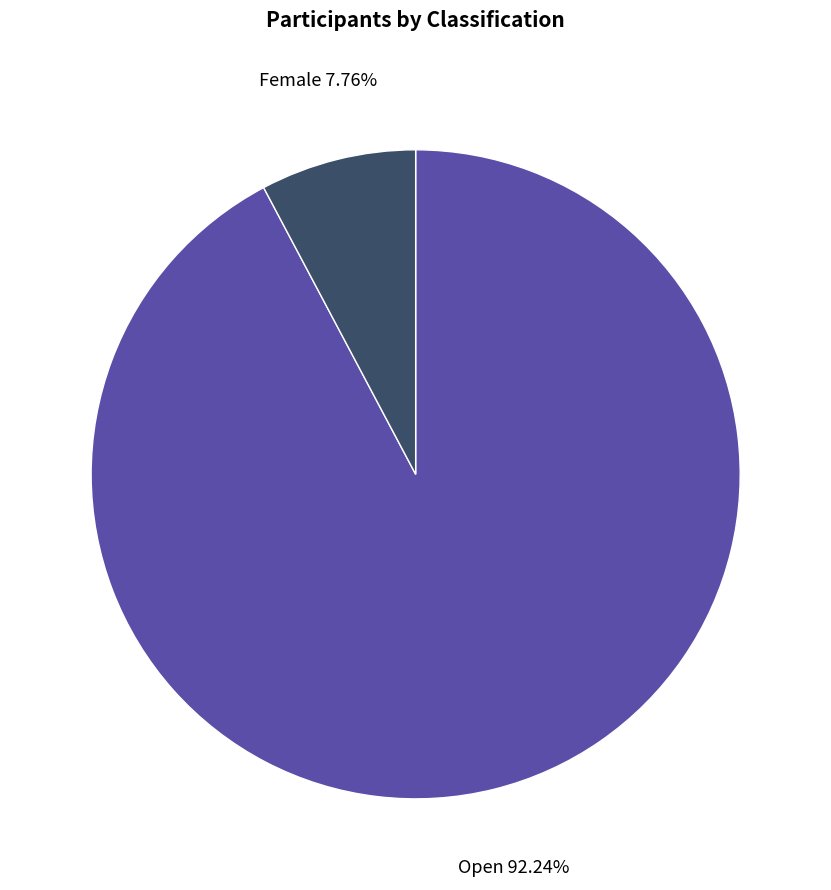

Which slice is the smallest?

Female